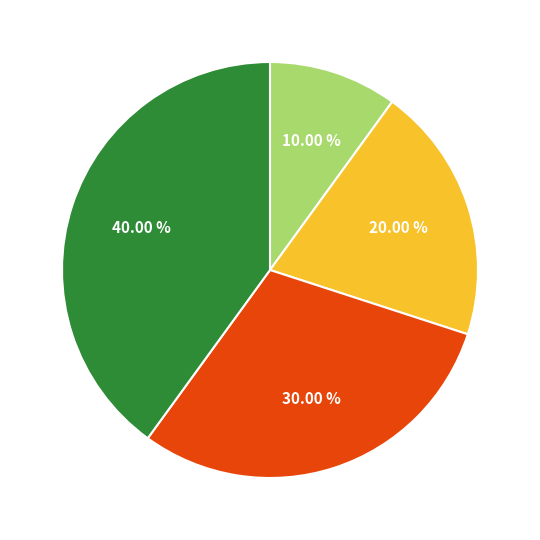

Is there any slice that represents more than half of the pie?

No